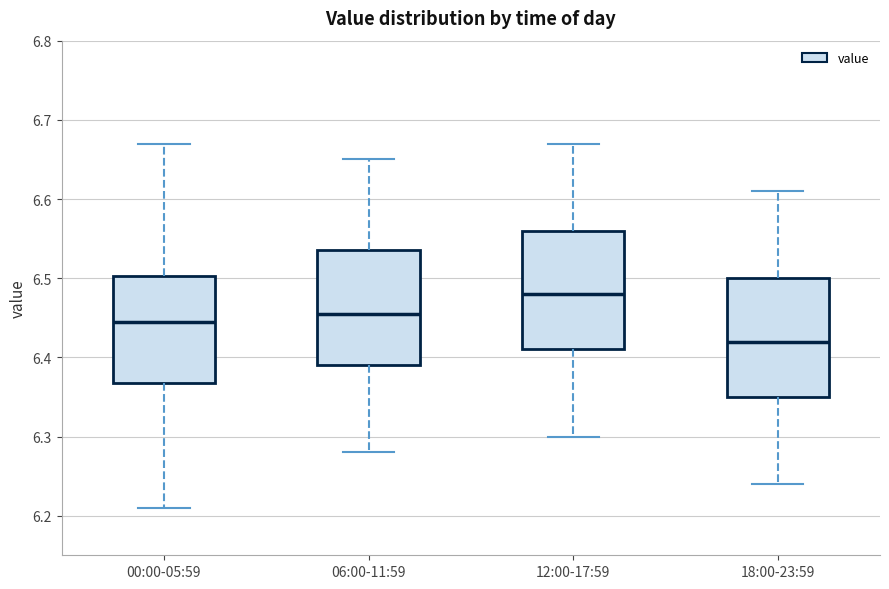

Which box has the lowest median line?

18:00-23:59